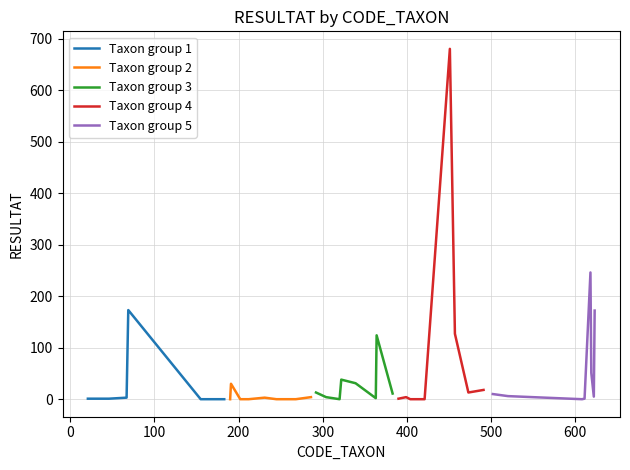

How many lines are shown in the chart?

5